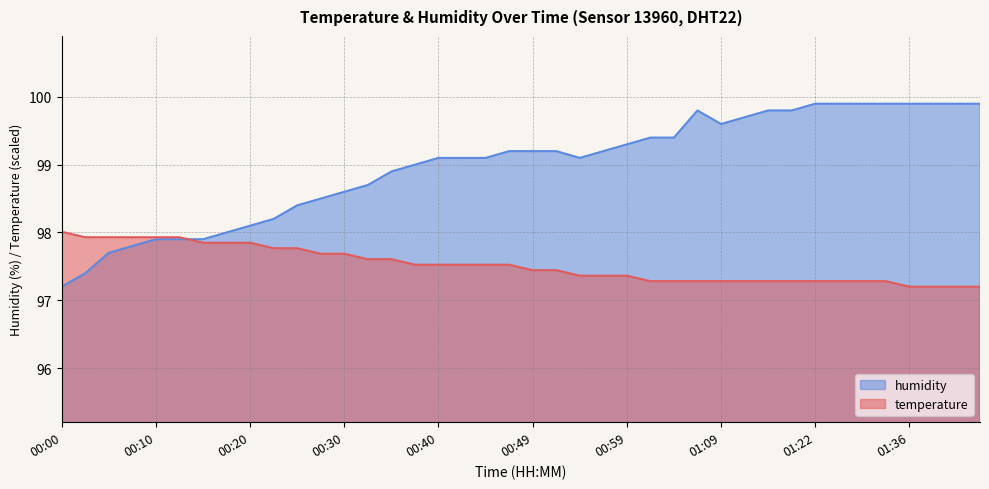

Reading left to right, extract all data points from this chart.

temperature: 00:00=98.0	00:02=97.9	00:05=97.9	00:07=97.9	00:10=97.9	00:12=97.9	00:15=97.8	00:17=97.8	00:20=97.8	00:22=97.8	00:25=97.8	00:27=97.7	00:30=97.7	00:32=97.6	00:35=97.6	00:37=97.5	00:40=97.5	00:42=97.5	00:44=97.5	00:47=97.5	00:49=97.4	00:52=97.4	00:54=97.4	00:57=97.4	00:59=97.4	01:02=97.3	01:04=97.3	01:07=97.3	01:09=97.3	01:12=97.3	01:14=97.3	01:17=97.3	01:22=97.3	01:25=97.3	01:28=97.3	01:34=97.3	01:36=97.2	01:39=97.2	01:41=97.2	01:44=97.2
humidity: 00:00=97.2	00:02=97.4	00:05=97.7	00:07=97.8	00:10=97.9	00:12=97.9	00:15=97.9	00:17=98.0	00:20=98.1	00:22=98.2	00:25=98.4	00:27=98.5	00:30=98.6	00:32=98.7	00:35=98.9	00:37=99.0	00:40=99.1	00:42=99.1	00:44=99.1	00:47=99.2	00:49=99.2	00:52=99.2	00:54=99.1	00:57=99.2	00:59=99.3	01:02=99.4	01:04=99.4	01:07=99.8	01:09=99.6	01:12=99.7	01:14=99.8	01:17=99.8	01:22=99.9	01:25=99.9	01:28=99.9	01:34=99.9	01:36=99.9	01:39=99.9	01:41=99.9	01:44=99.9